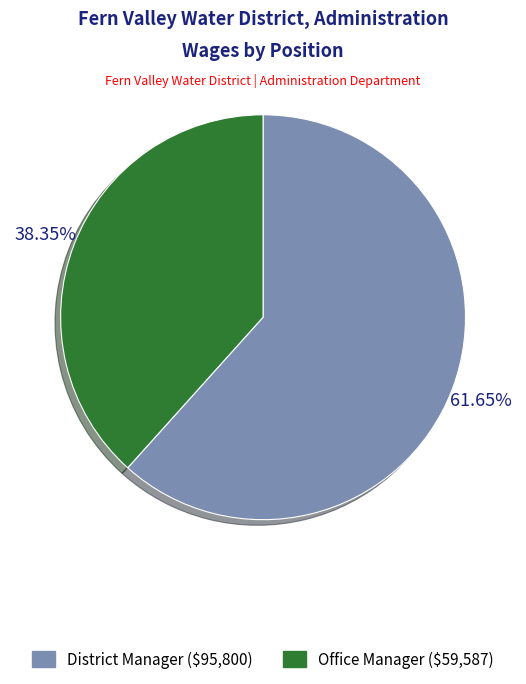

Between District Manager and Office Manager, which is larger?

District Manager